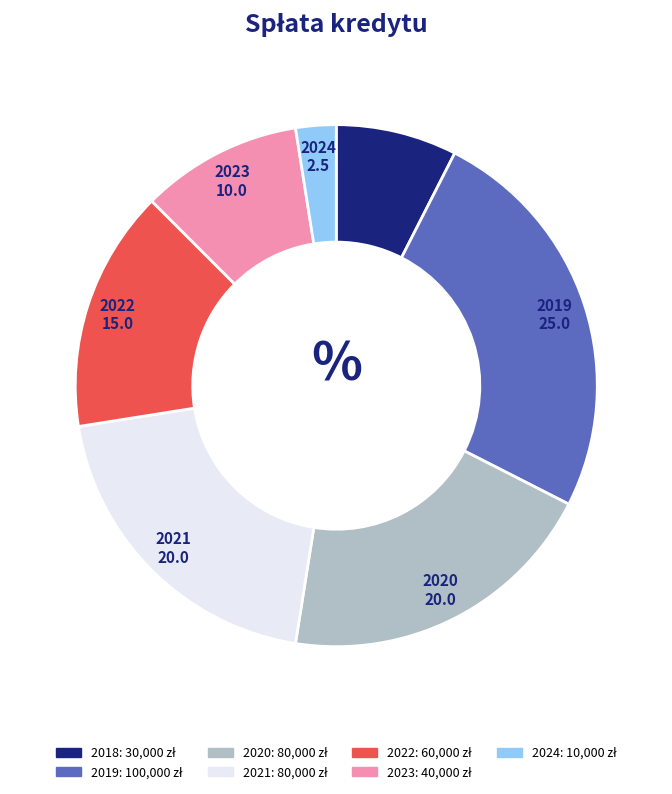

Does 2019 represent more than half of the total?

No